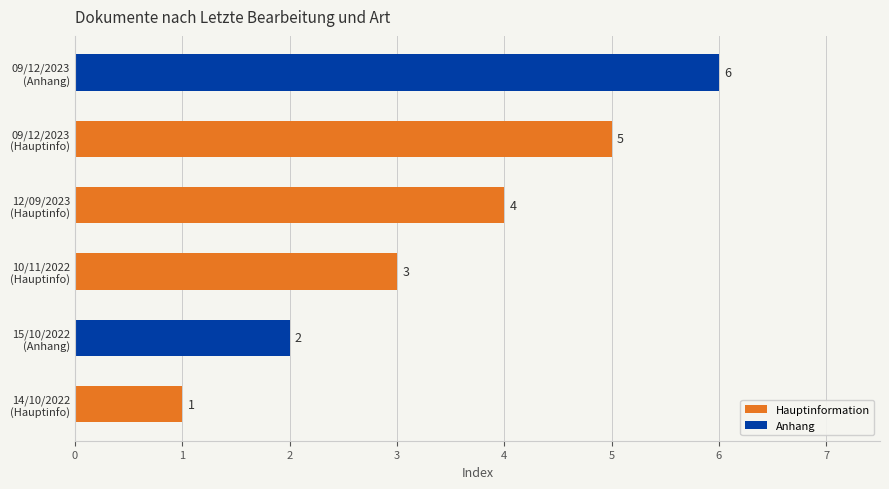

What is the smallest value displayed?

1